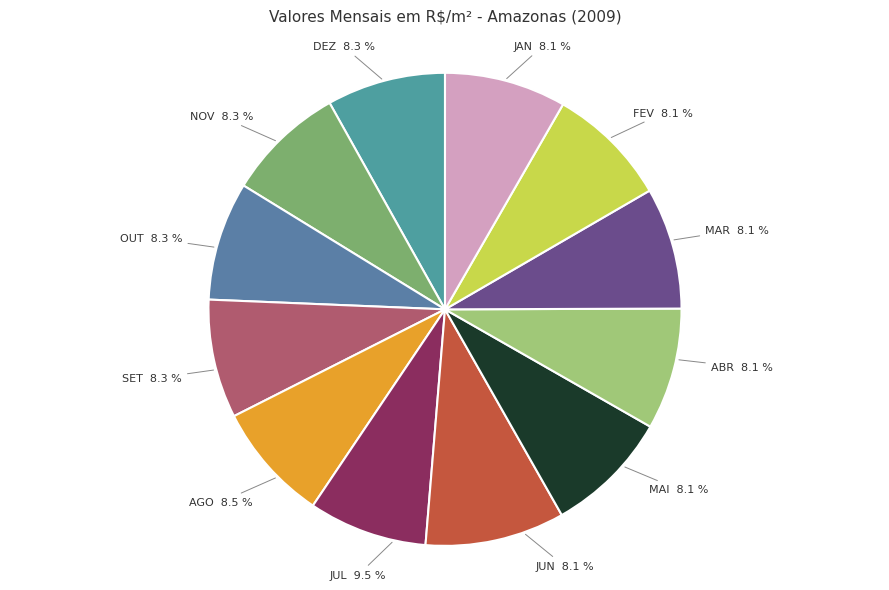

Count the number of slices in the pie.

12